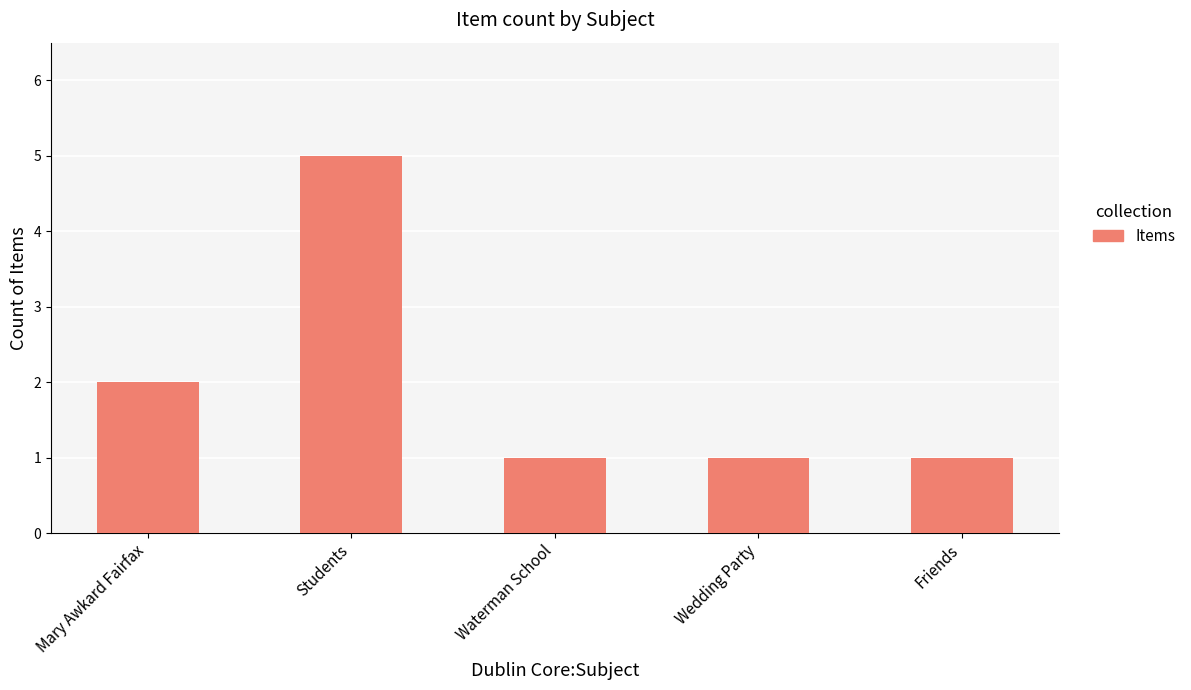

What is the change in value from Mary Awkard Fairfax to Wedding Party?

-1